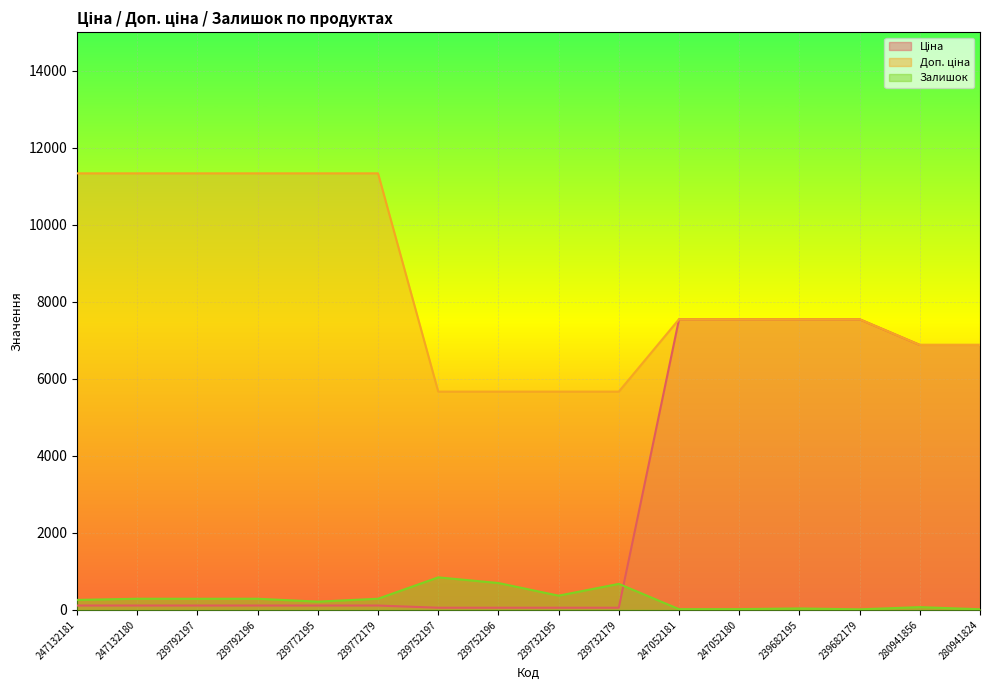

After their last crossing, which series has the higher values: Залишок or Ціна?

Ціна